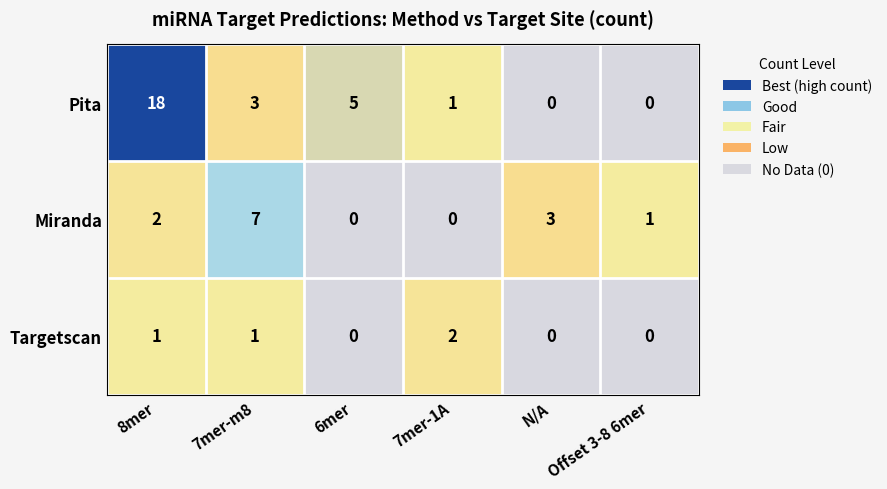

At which label does Pita reach its peak?

8mer